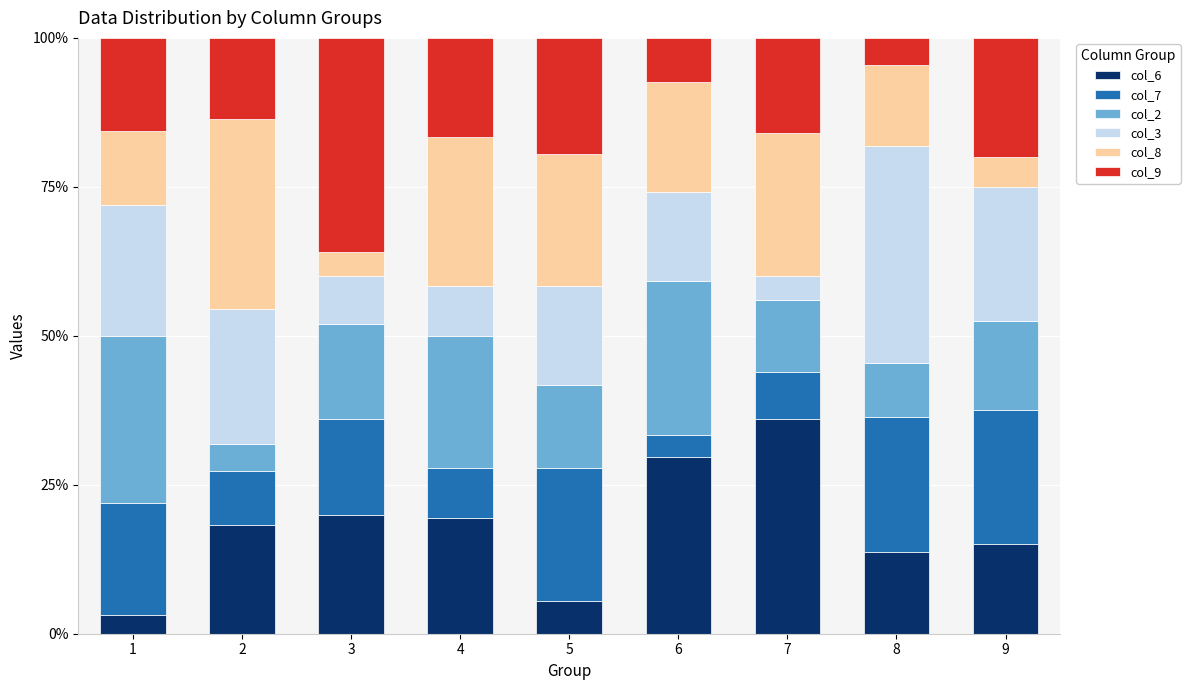

True or false: col_6 has a value of 8.8 at 2.

False